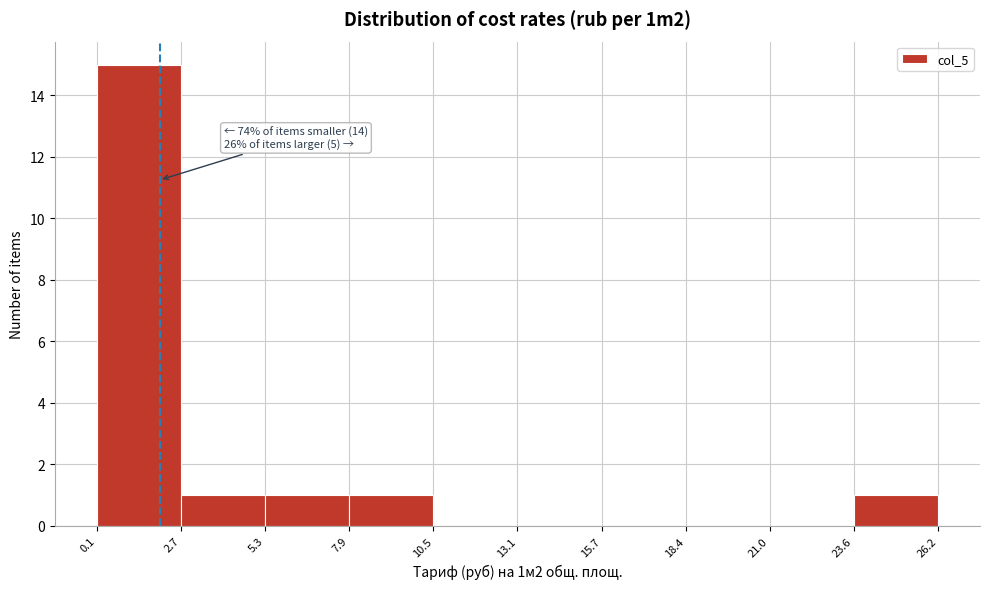

Which range on the x-axis has the tallest bar?

0.1 to 2.7